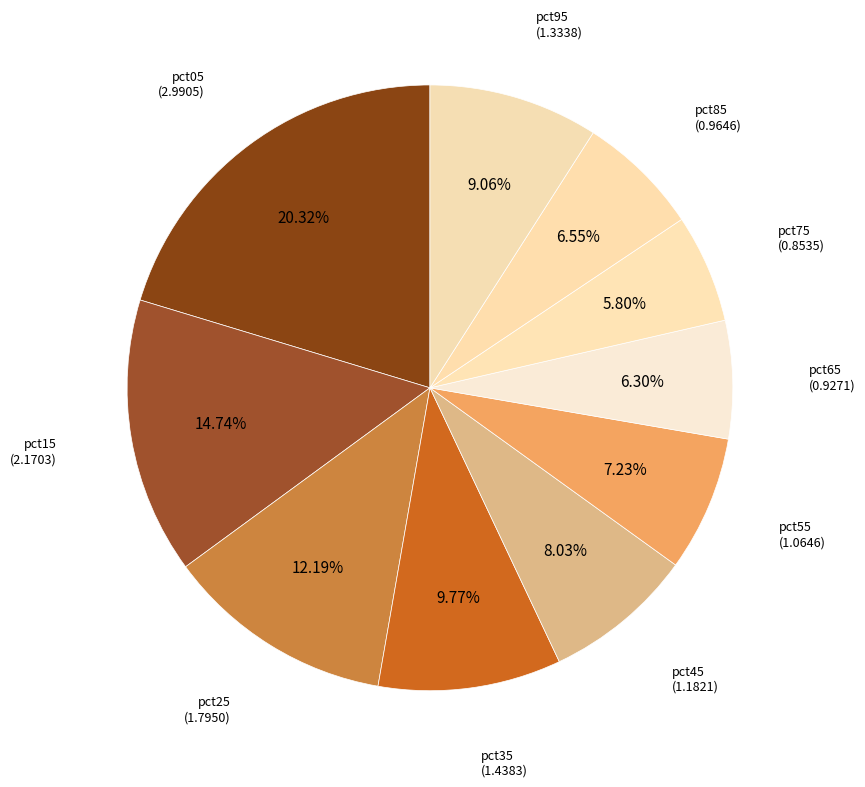

How many slices are in this pie chart?

10